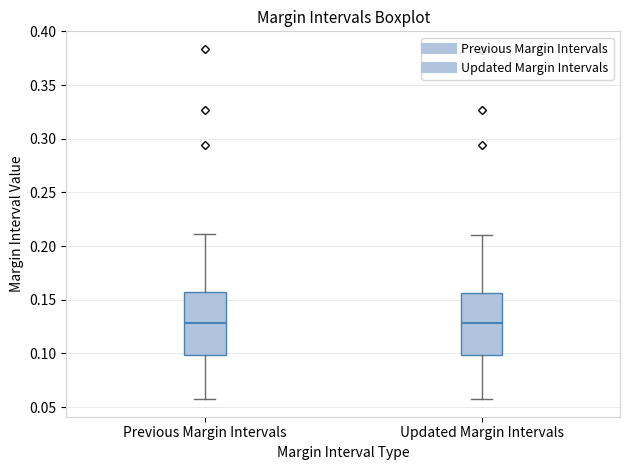

Where does the lower whisker of the box for Updated Margin Intervals end on the y-axis? The values are not printed on the chart, so give them approximately, as read against the axis.

0.055